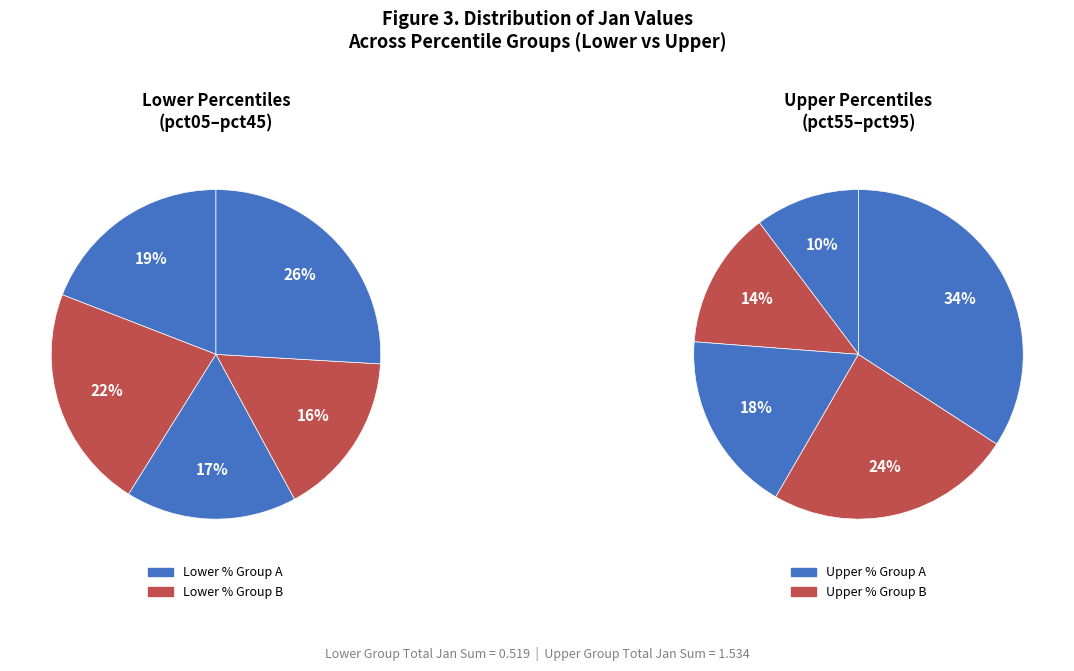

What is the change in value from pct45 to pct65?

+0.1